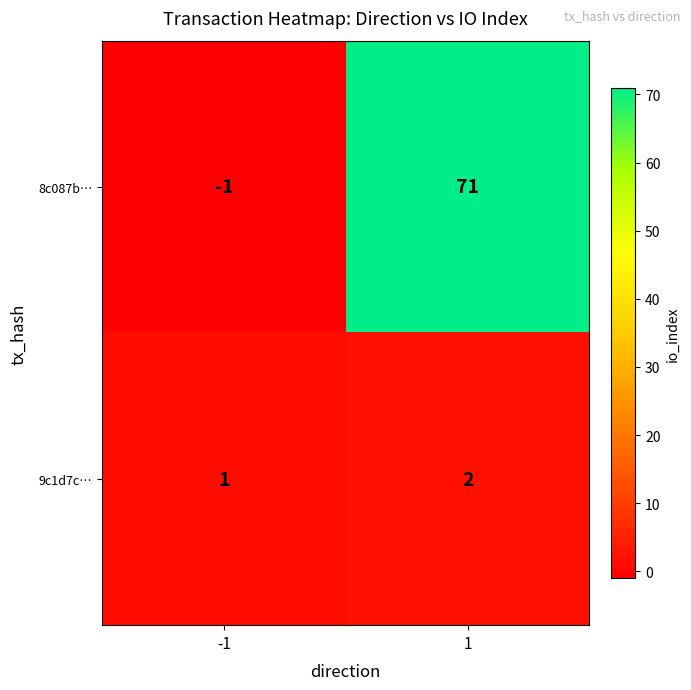

At which category is the sum across all series the highest?

1